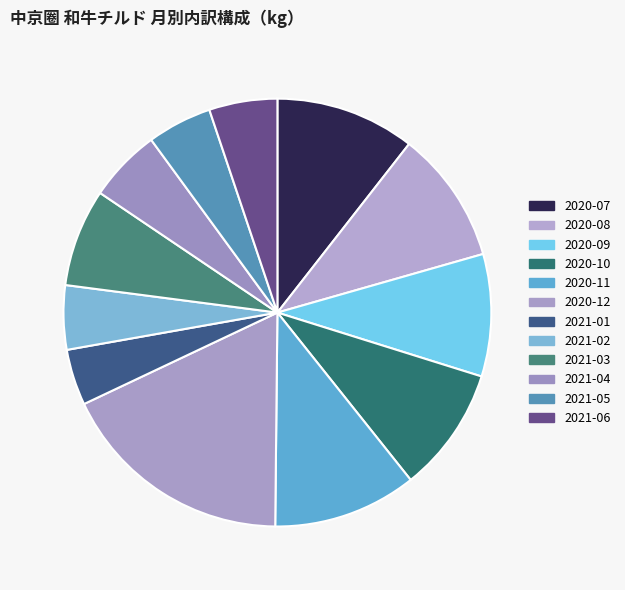

Count the number of slices in the pie.

12